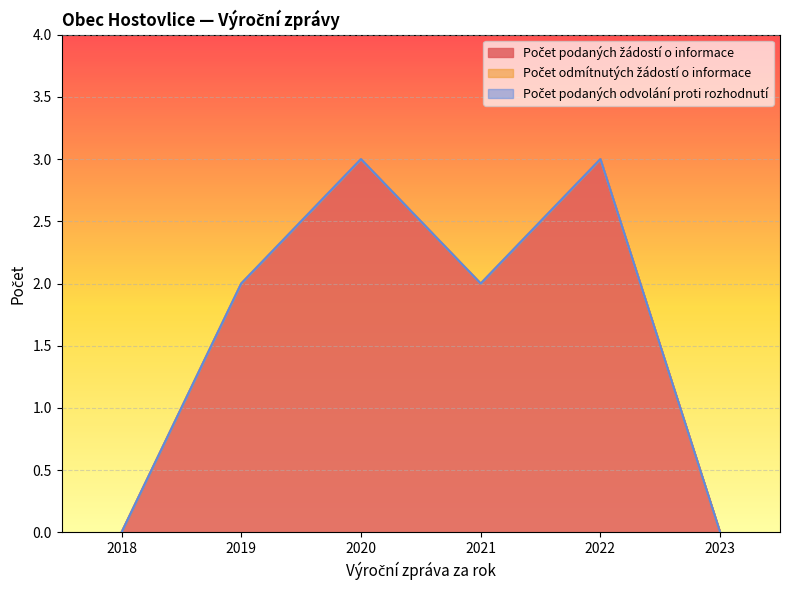

Which series has the widest spread of values?

Počet podaných žádostí o informace